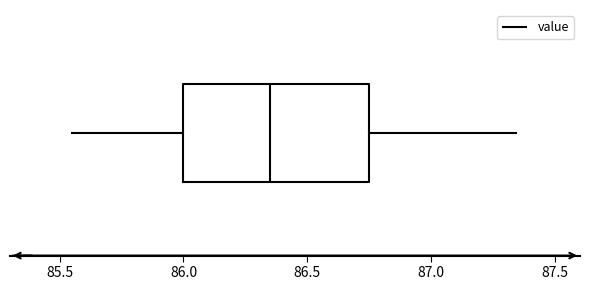

Where does the right whisker of the box end on the x-axis? The values are not printed on the chart, so give them approximately, as read against the axis.

87.35